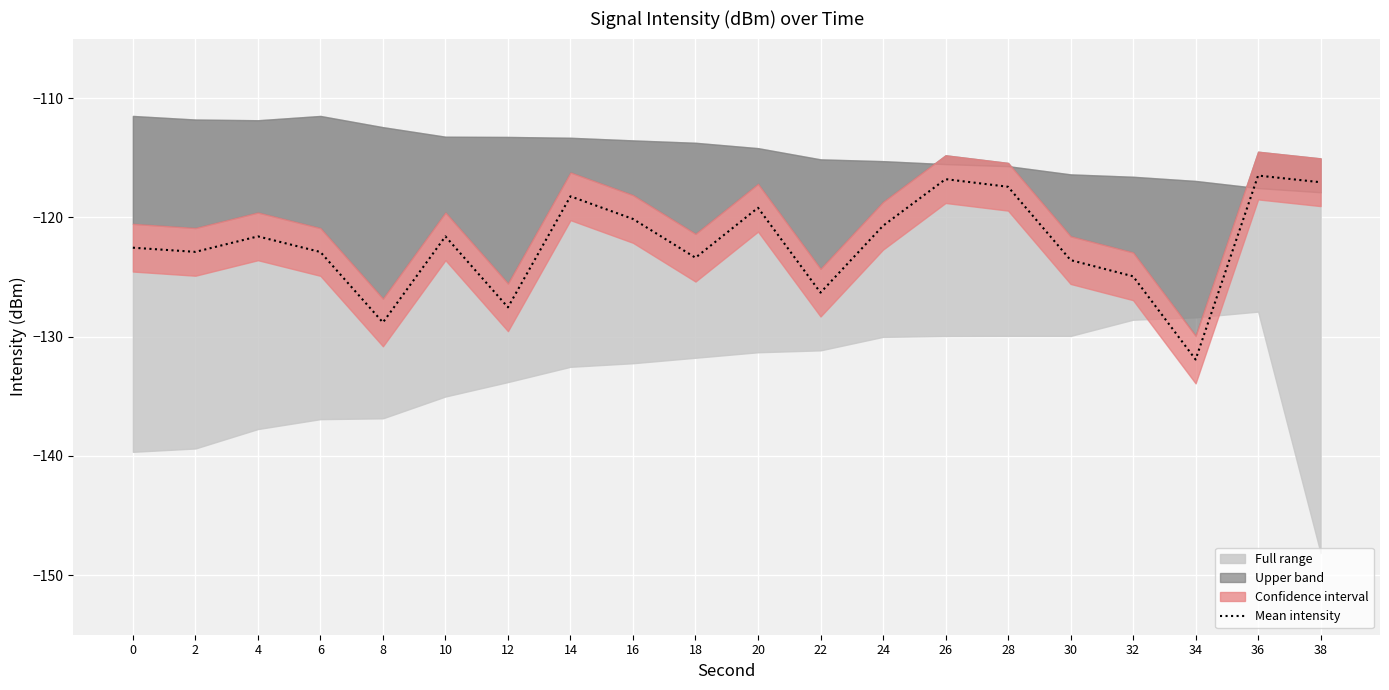

Reading left to right, what are all the values shown in this chart?

0=-122.5	2=-122.9	4=-121.6	6=-122.9	8=-128.8	10=-121.6	12=-127.5	14=-118.2	16=-120.1	18=-123.4	20=-119.2	22=-126.3	24=-120.7	26=-116.8	28=-117.4	30=-123.6	32=-124.9	34=-131.9	36=-116.5	38=-117.0